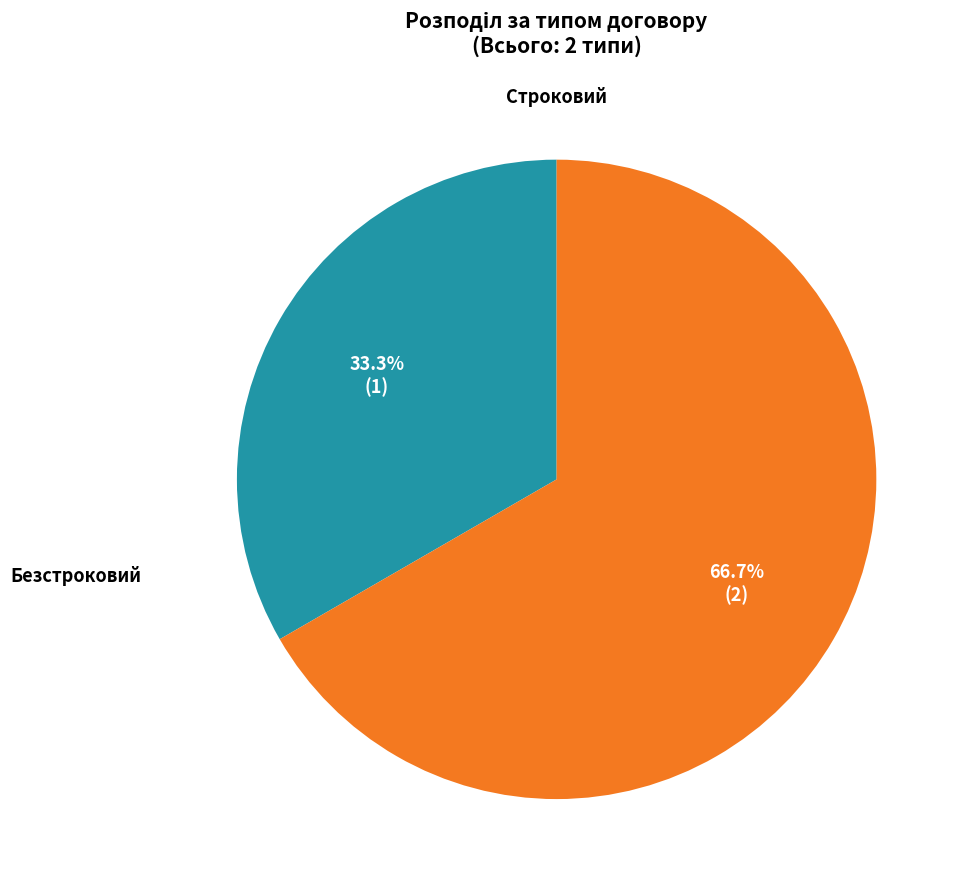

Is there a majority slice in this chart?

Yes